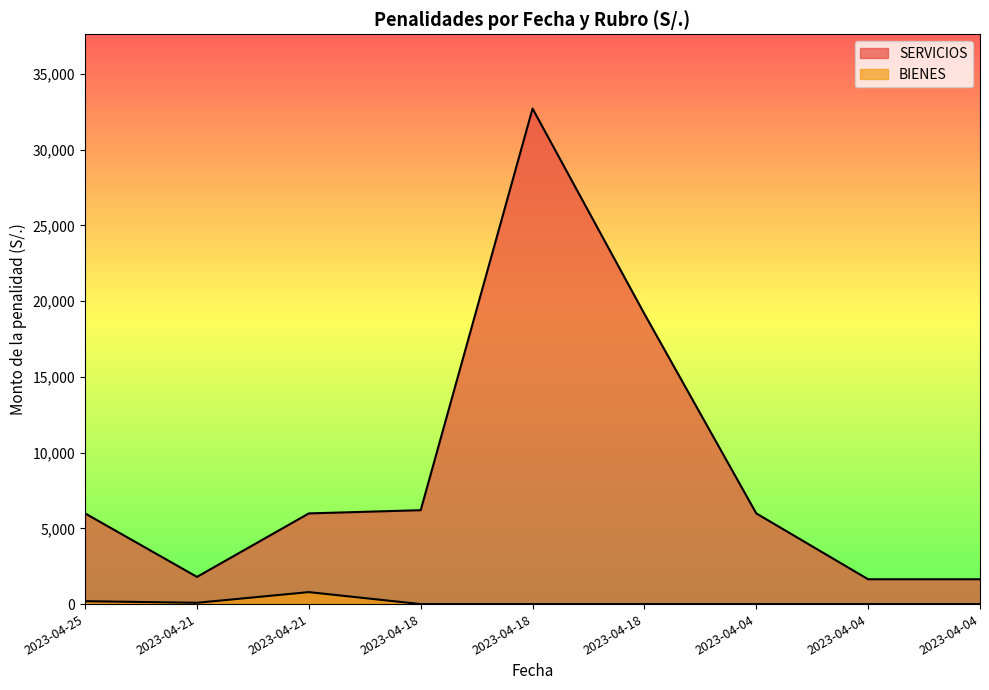

Read the SERVICIOS value at 2023-04-21.

5984.7